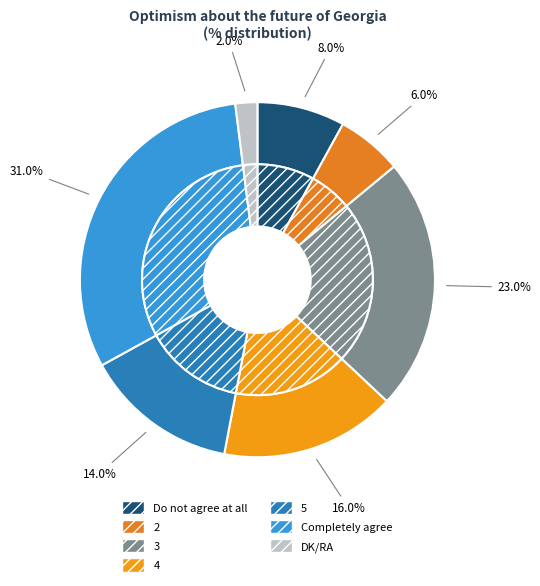

What portion of the pie excludes DK/RA?

98.0%